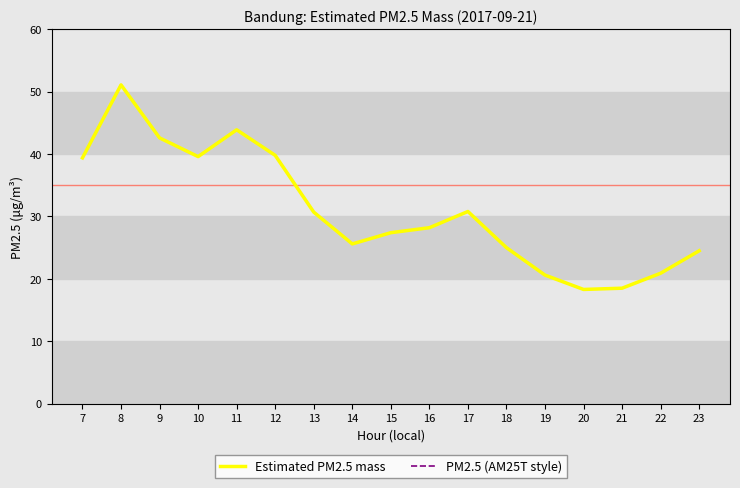

Reading right to left, list all the values displayed in this chart.

Estimated PM2.5 mass: 24.5	20.9	18.5	18.3	20.6	25.0	30.8	28.2	27.4	25.6	30.7	39.8	43.9	39.6	42.6	51.1	39.4
PM2.5 (AM25T style): 24.5	20.9	18.5	18.3	20.6	25.0	30.8	28.2	27.4	25.6	30.7	39.8	43.9	39.6	42.6	51.1	39.4